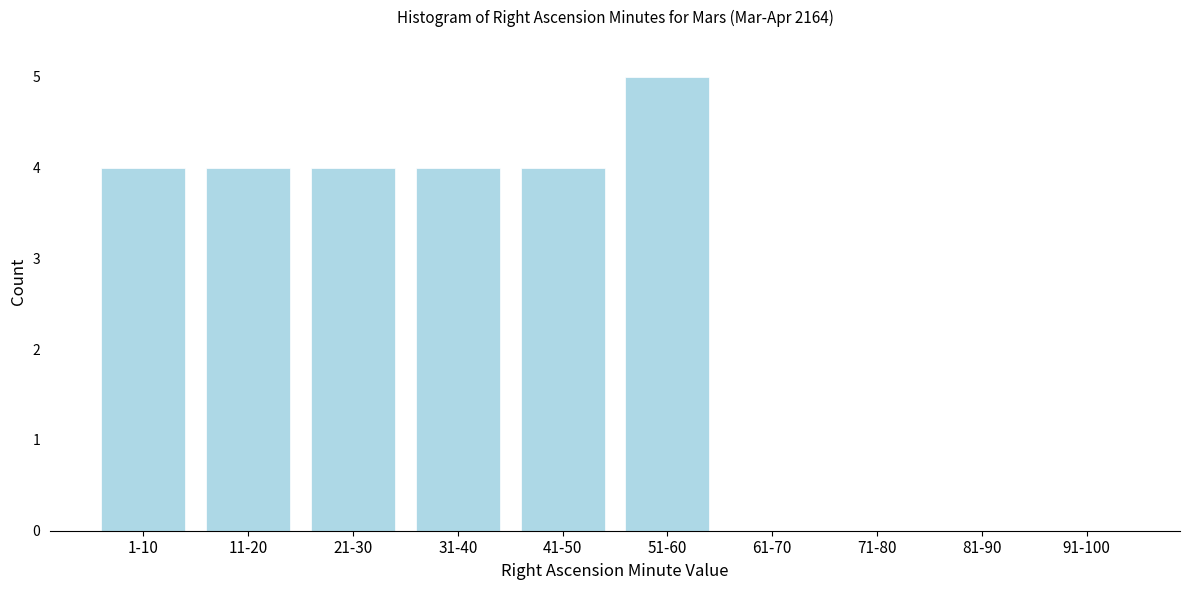

Reading left to right, transcribe all the data shown in this chart.

1-10=4	11-20=4	21-30=4	31-40=4	41-50=4	51-60=5	61-70=0	71-80=0	81-90=0	91-100=0